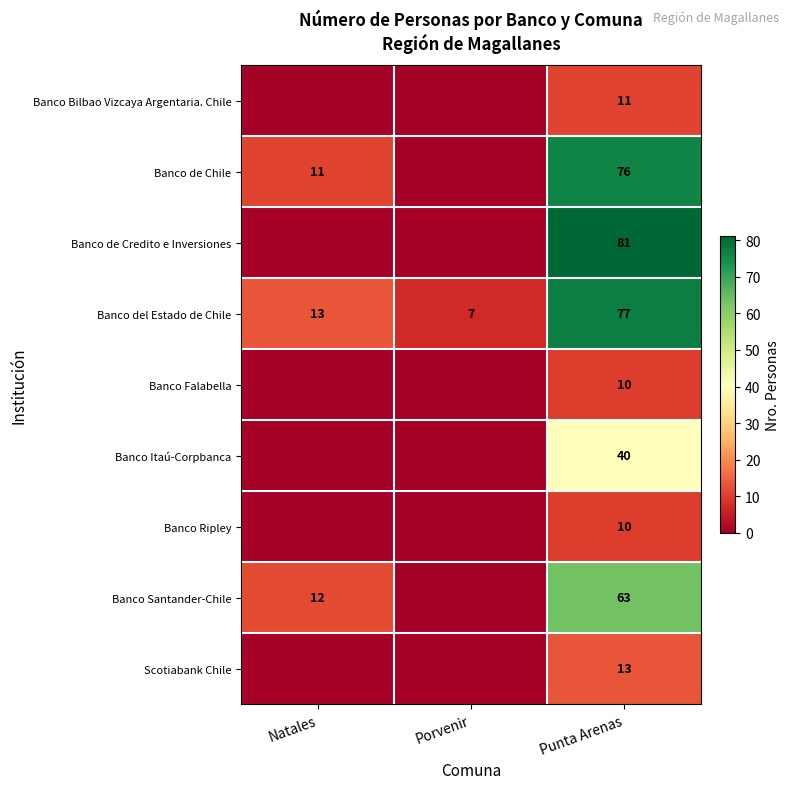

What is the greatest value displayed?

81